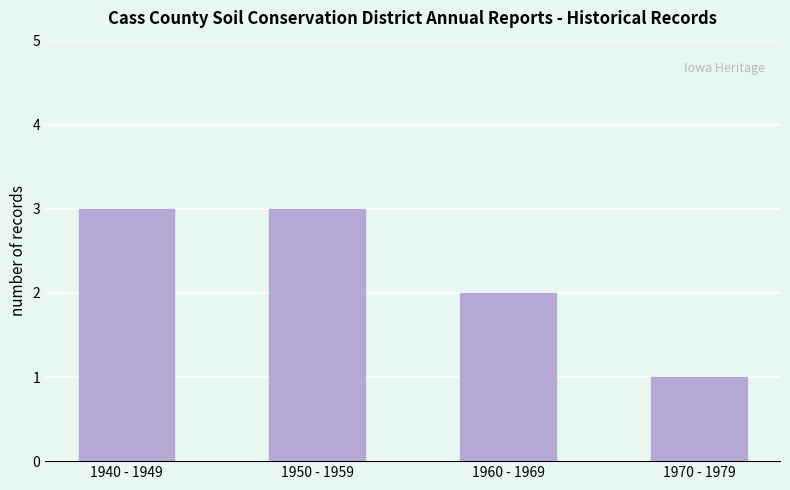

True or false: the data shows 3 at 1940 - 1949.

True